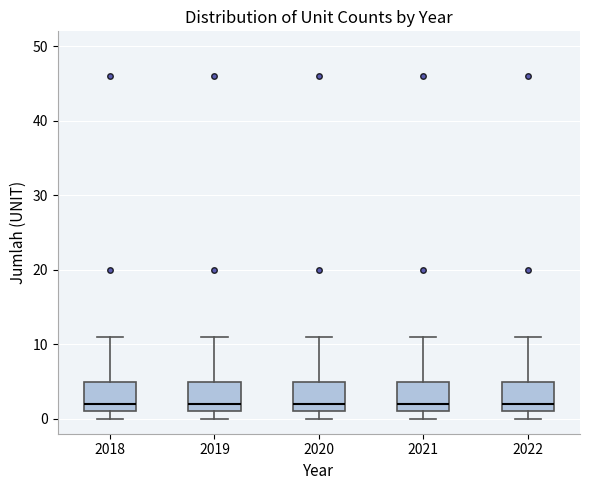

Reading left to right, read every box against the y-axis: the position of its median line, the range the box covers, and the ends of its whiskers. The values are not printed on the chart, so give them approximately, as read against the axis.

2018: median 2, box 1 to 5, whiskers 0 to 11
2019: median 2, box 1 to 5, whiskers 0 to 11
2020: median 2, box 1 to 5, whiskers 0 to 11
2021: median 2, box 1 to 5, whiskers 0 to 11
2022: median 2, box 1 to 5, whiskers 0 to 11